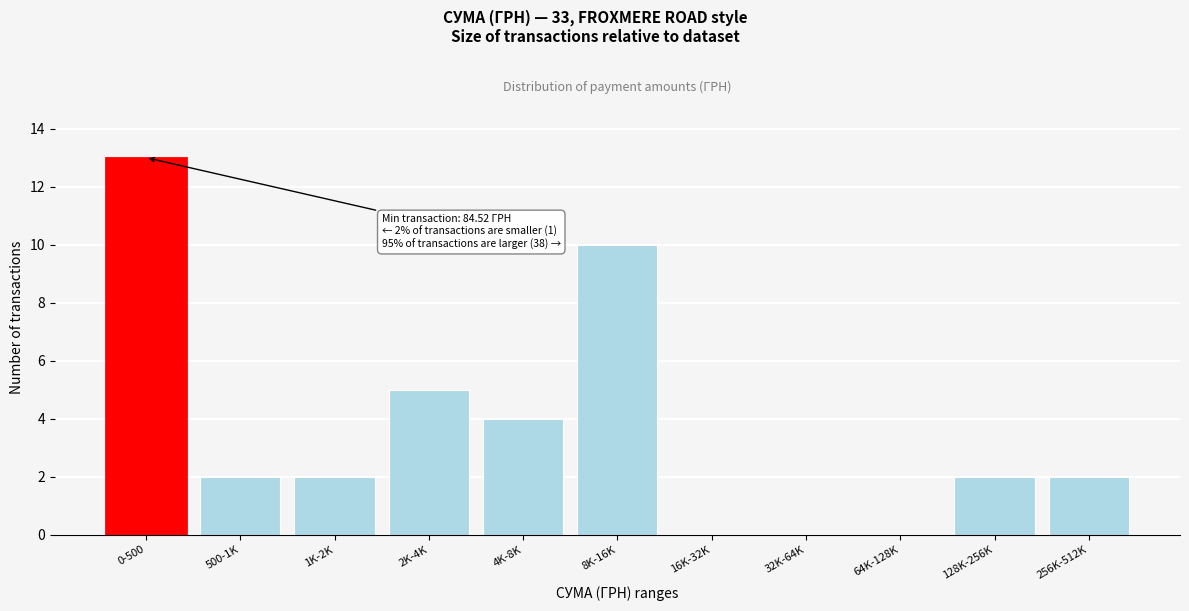

Reading left to right, extract all data points from this chart.

0-500=13	500-1K=2	1K-2K=2	2K-4K=5	4K-8K=4	8K-16K=10	16K-32K=0	32K-64K=0	64K-128K=0	128K-256K=2	256K-512K=2